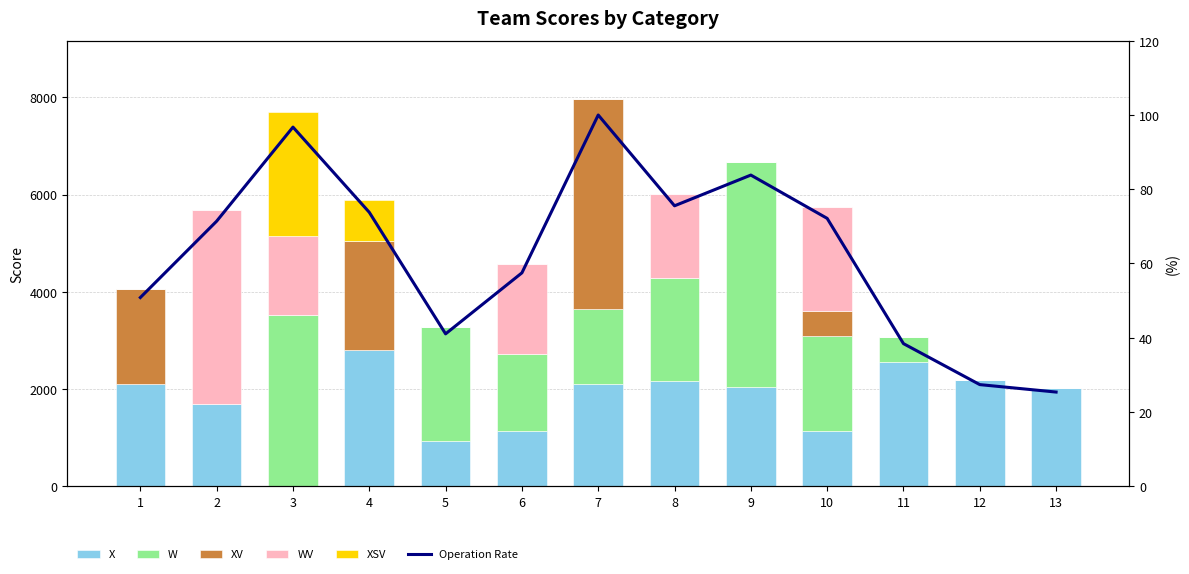

Does the chart contain any negative values?

No